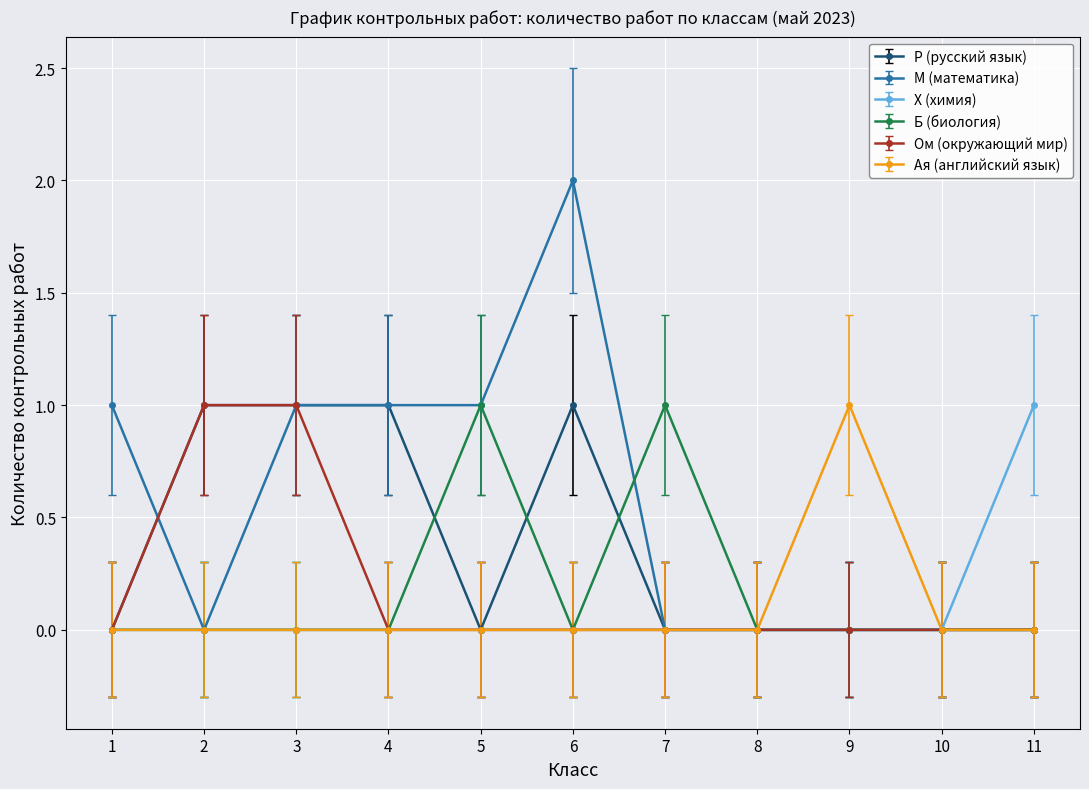

The Х (химия) series shows 0 at 1. True or false?

True